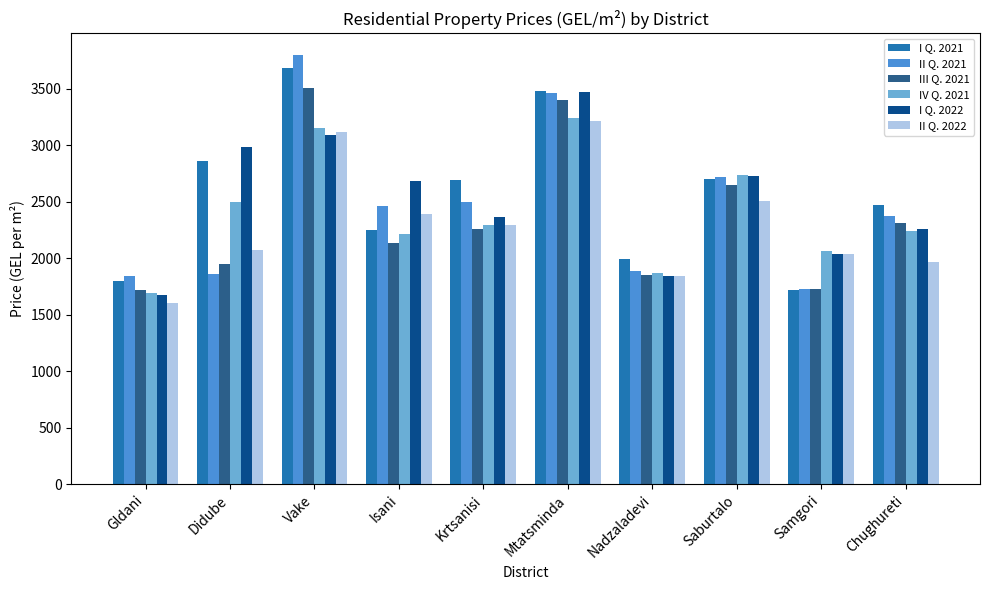

Read the II Q. 2021 value at Chughureti.

2370.0